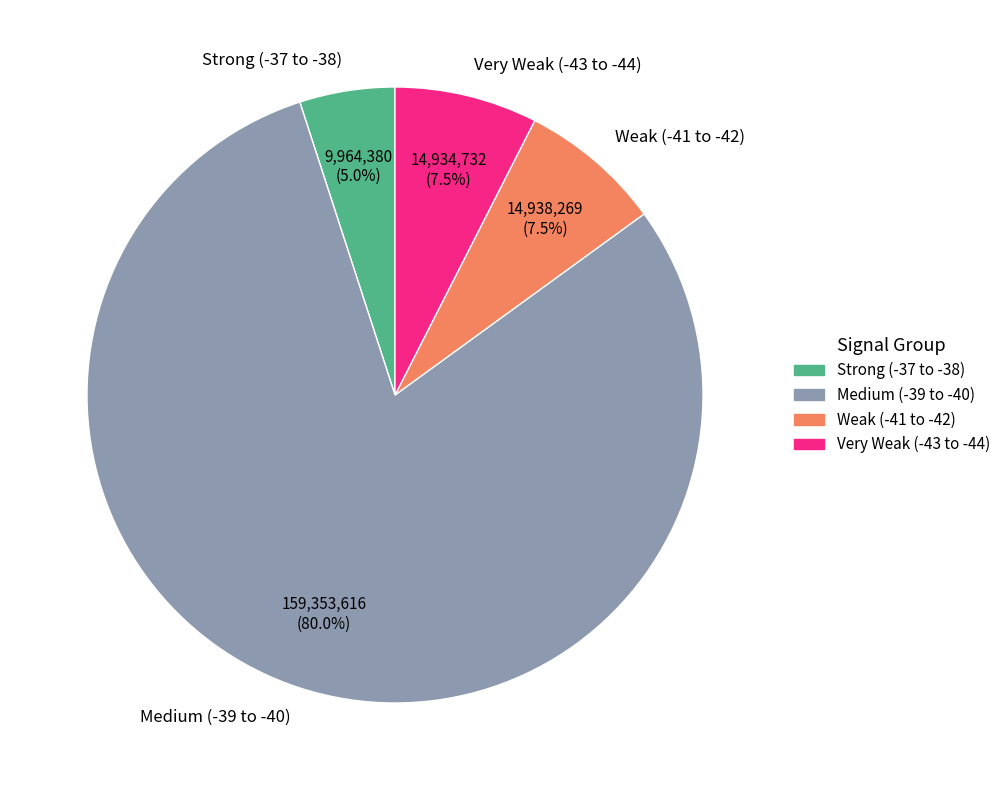

What is the largest slice in the pie chart?

Medium (-39 to -40)